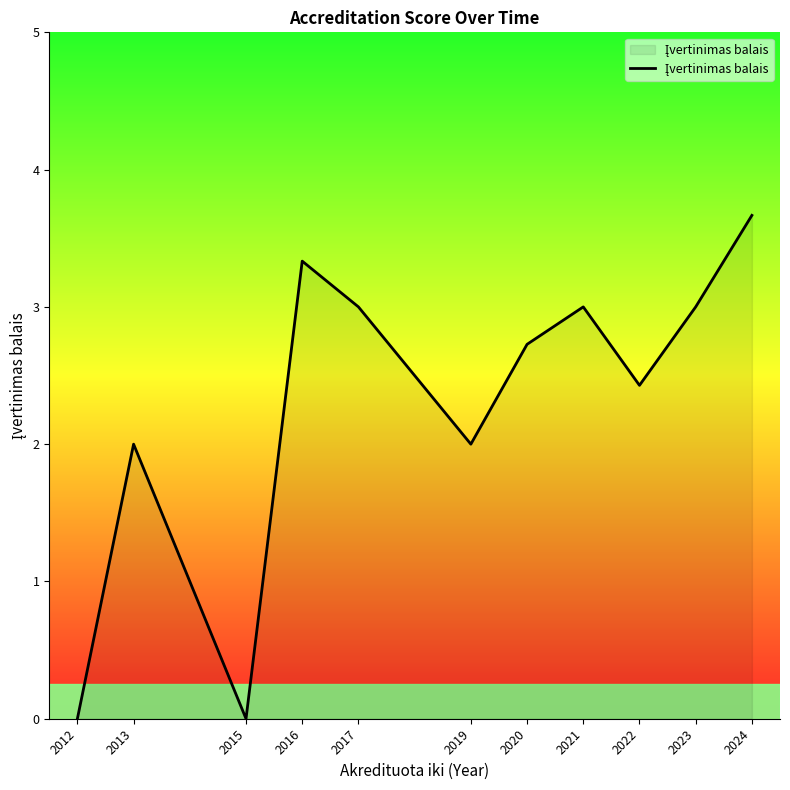

At which category does the data reach its first local valley?

2015